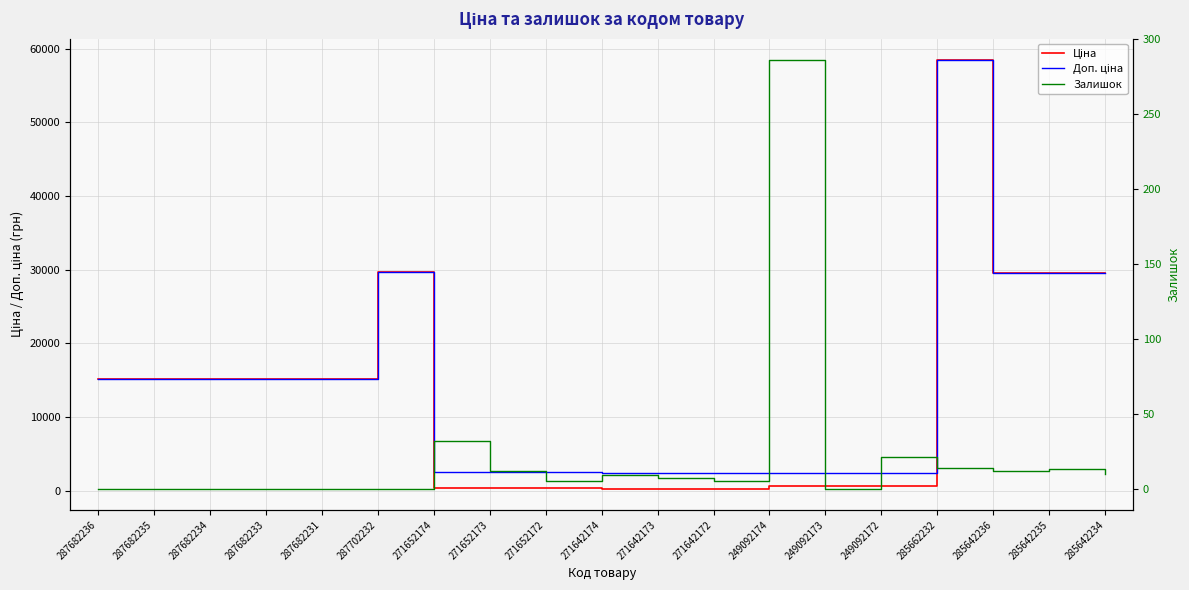

Which category has the lowest value across all series?

287682236